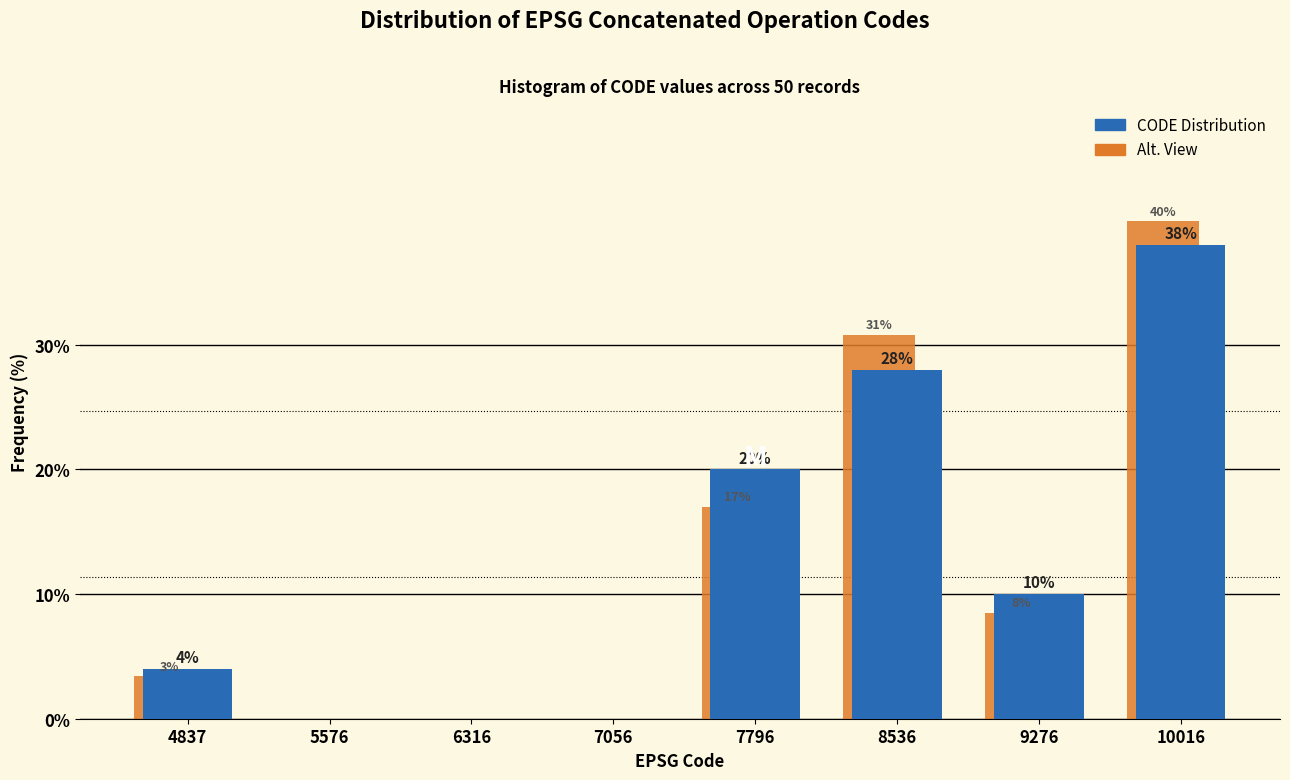

Which series changed the most between 4837 and 6316?

CODE Distribution